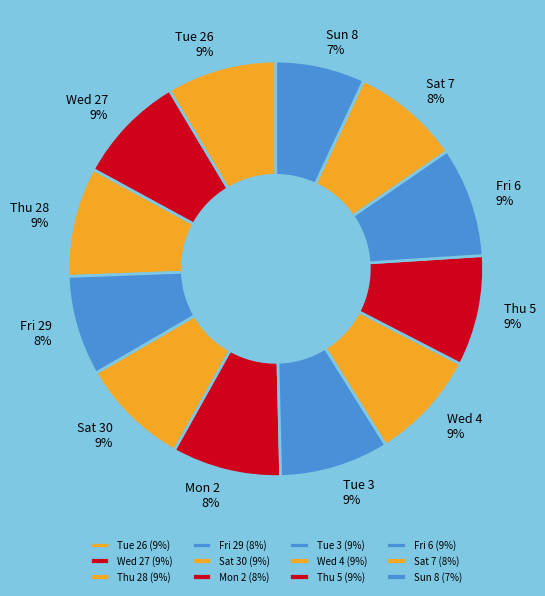

Is the sum of Tue 26 and Thu 5 greater than half?

No